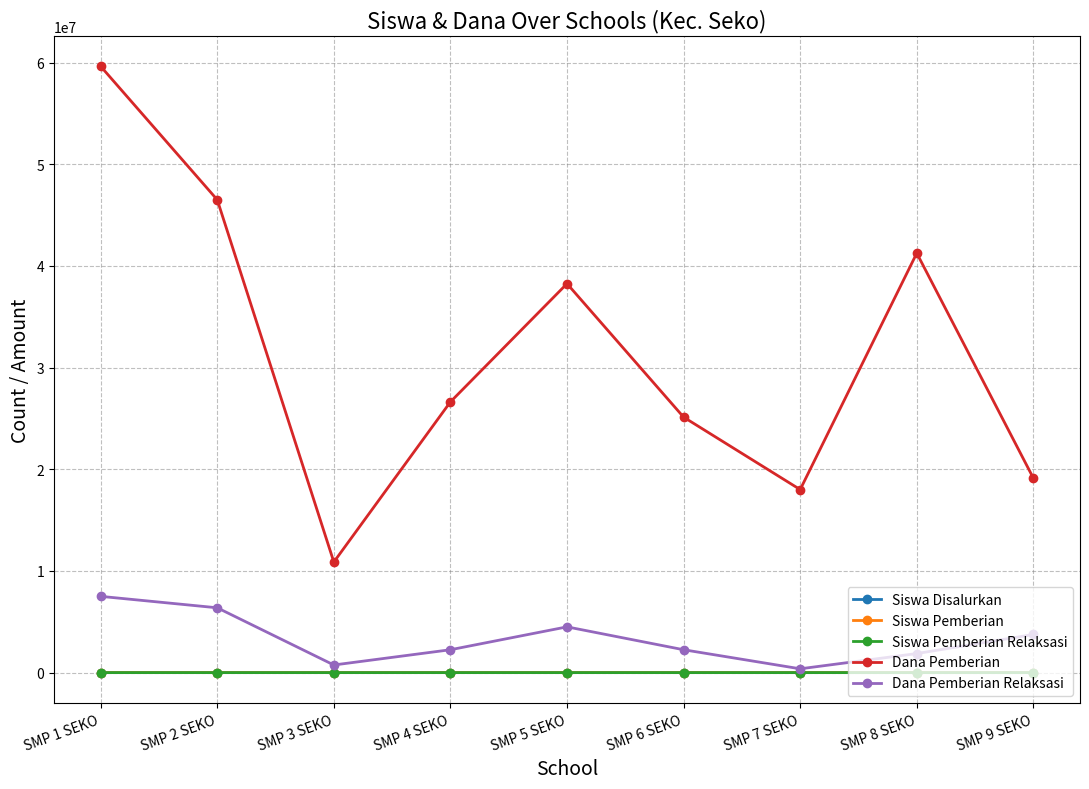

How many data points does each series have?

9